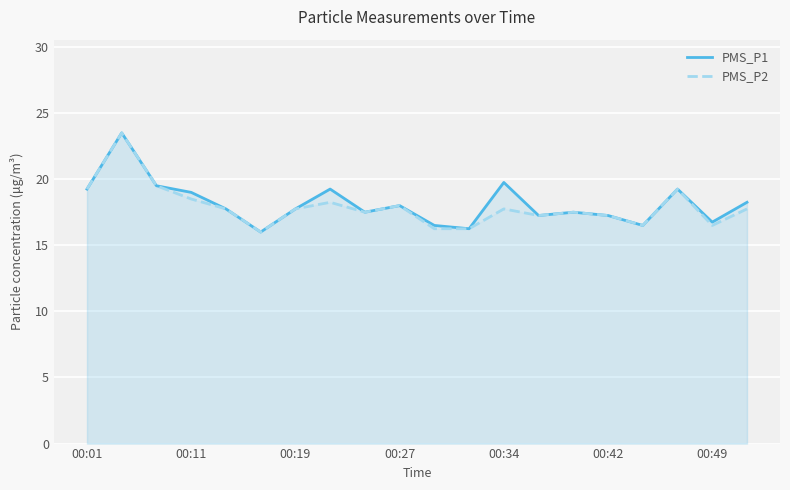

How many series are shown in this chart?

2